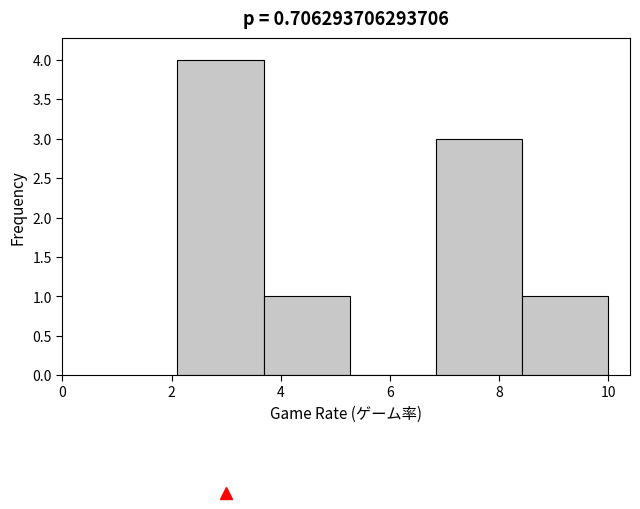

Which range on the x-axis has the tallest bar?

2.2 to 3.6